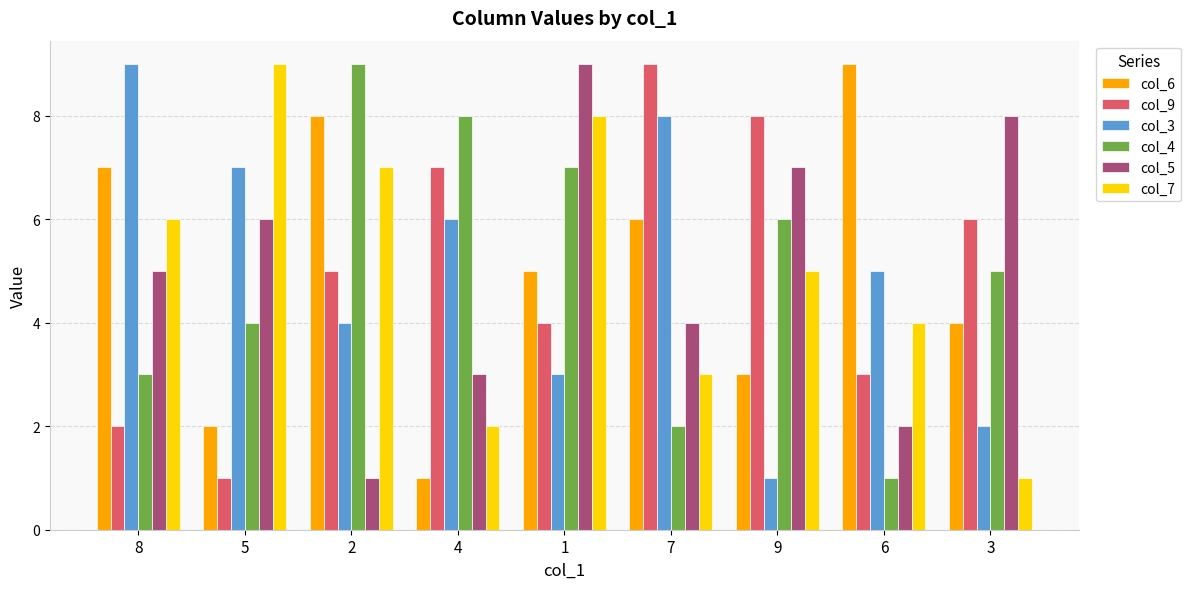

List the labels in order of col_4 value, smallest first.

6, 7, 8, 5, 3, 9, 1, 4, 2